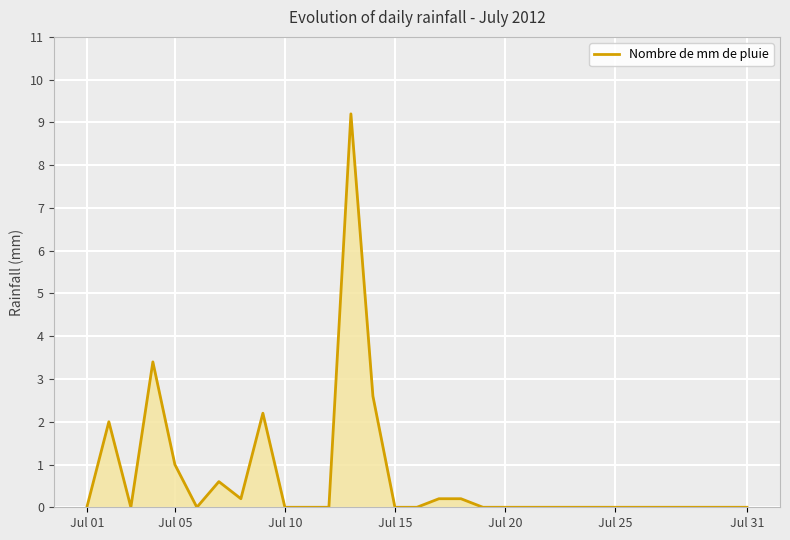

What is the difference between the maximum and minimum values?

9.2